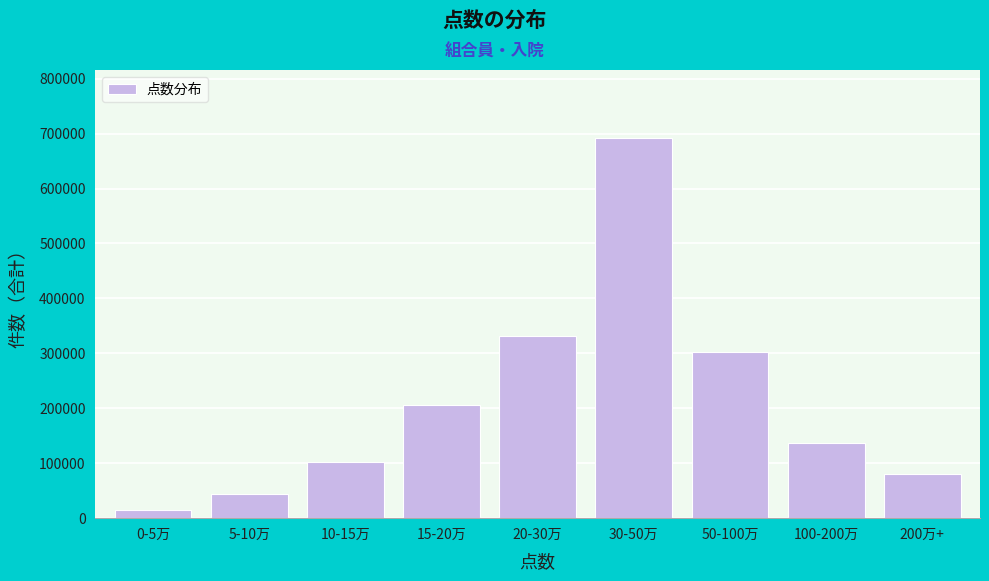

Reading left to right, what are all the values shown in this chart?

14278	43976	101963	206692	332380	691335	302878	136494	80893